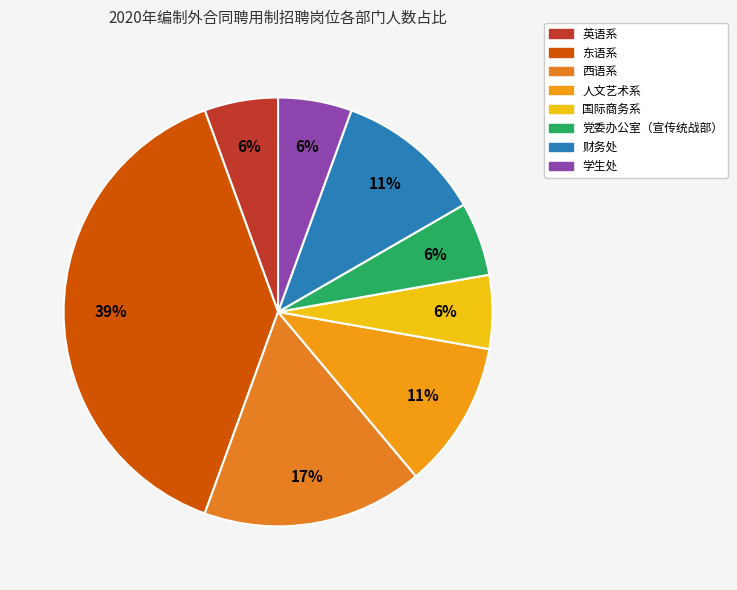

How many segments does this pie chart have?

8